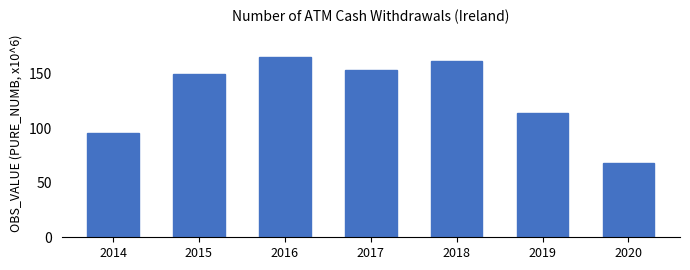

At which label does the data first exceed 149?

2015